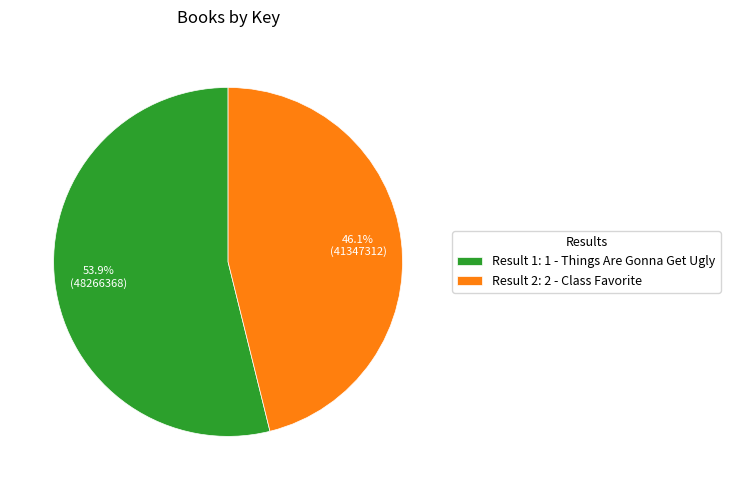

Which slice is the smallest?

Result 2: 2 - Class Favorite